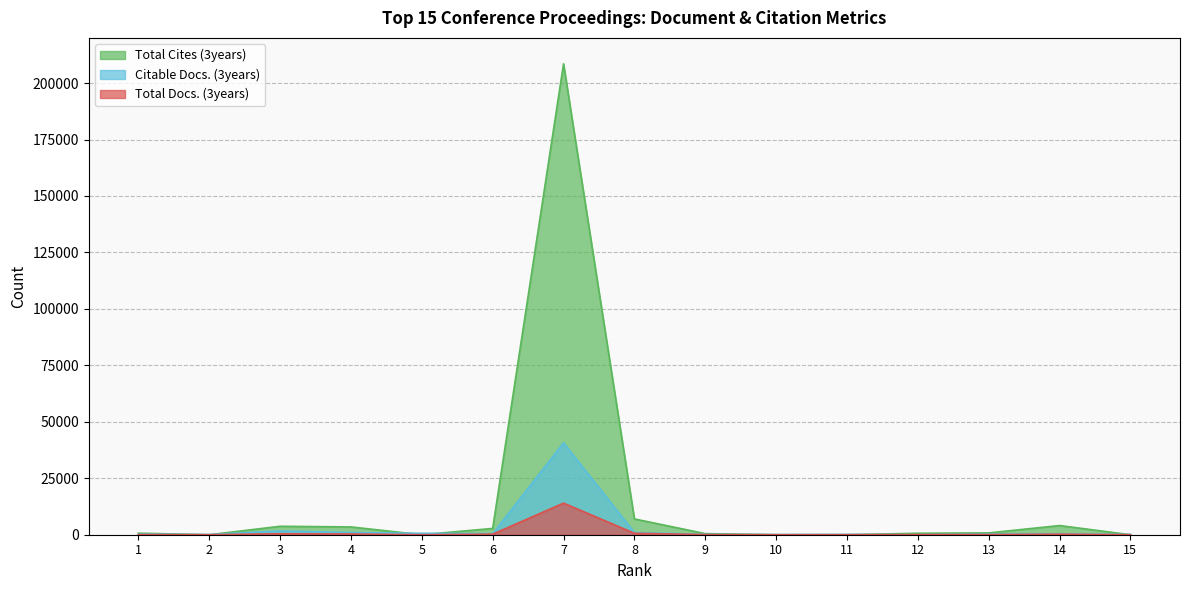

Where is Total Docs. (3years) nearest to the value 6995?

8